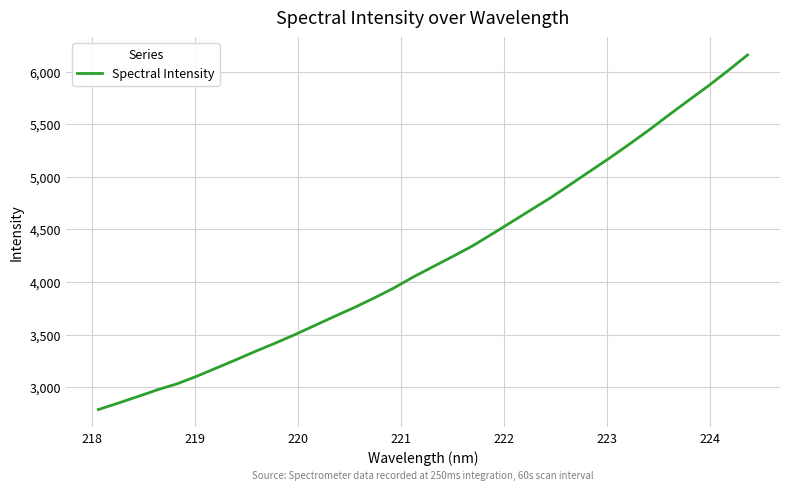

What is the difference between the maximum and minimum values?

3372.8